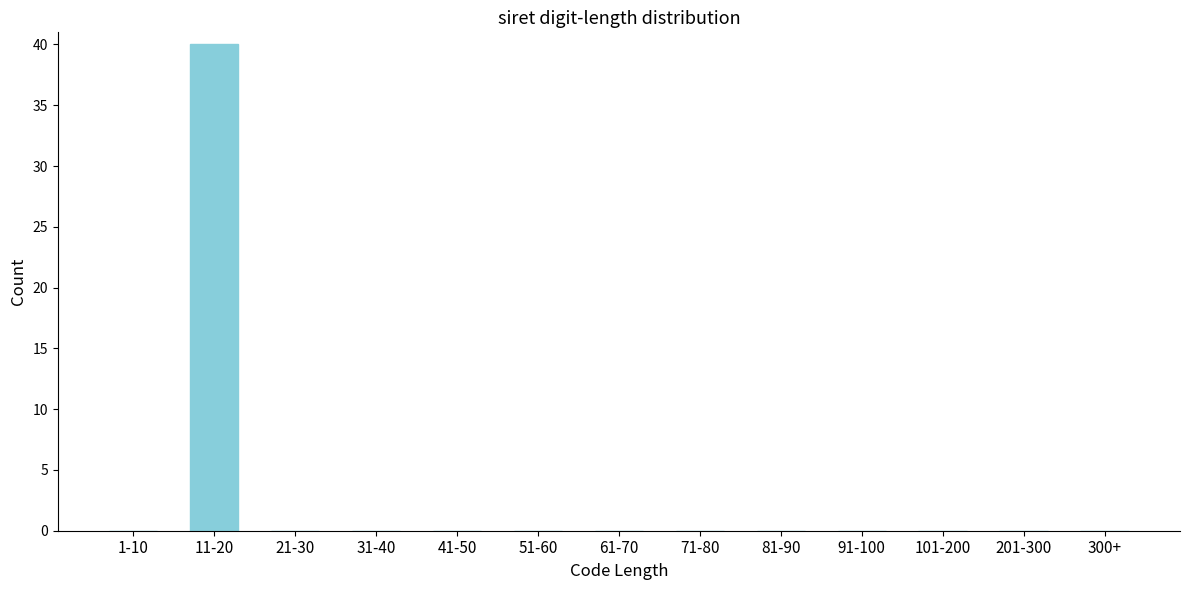

Reading left to right, what are all the values shown in this chart?

1-10=0	11-20=40	21-30=0	31-40=0	41-50=0	51-60=0	61-70=0	71-80=0	81-90=0	91-100=0	101-200=0	201-300=0	300+=0